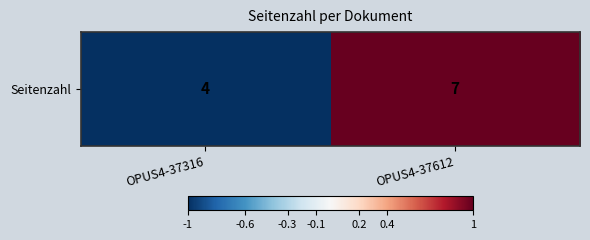

What is the greatest value displayed?

1